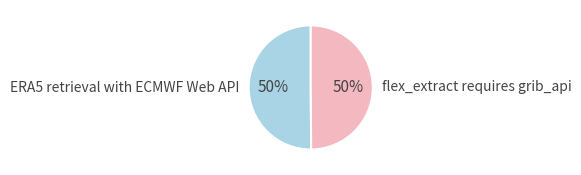

To the nearest percent, what percentage of the pie is flex_extract requires grib_api?

50%